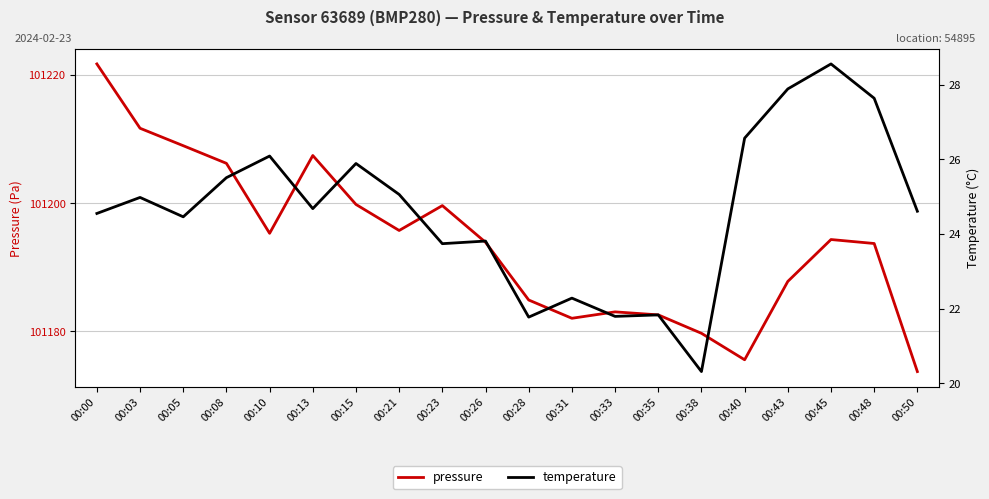

At which label is temperature closest to 24?

00:26